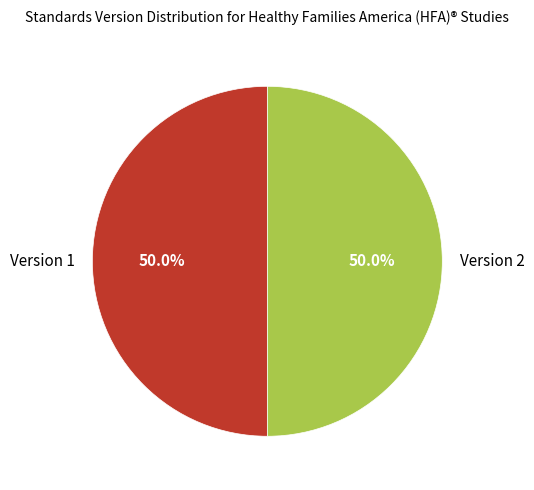

What is the ratio of the value at Version 2 to the value at Version 1?

1.0